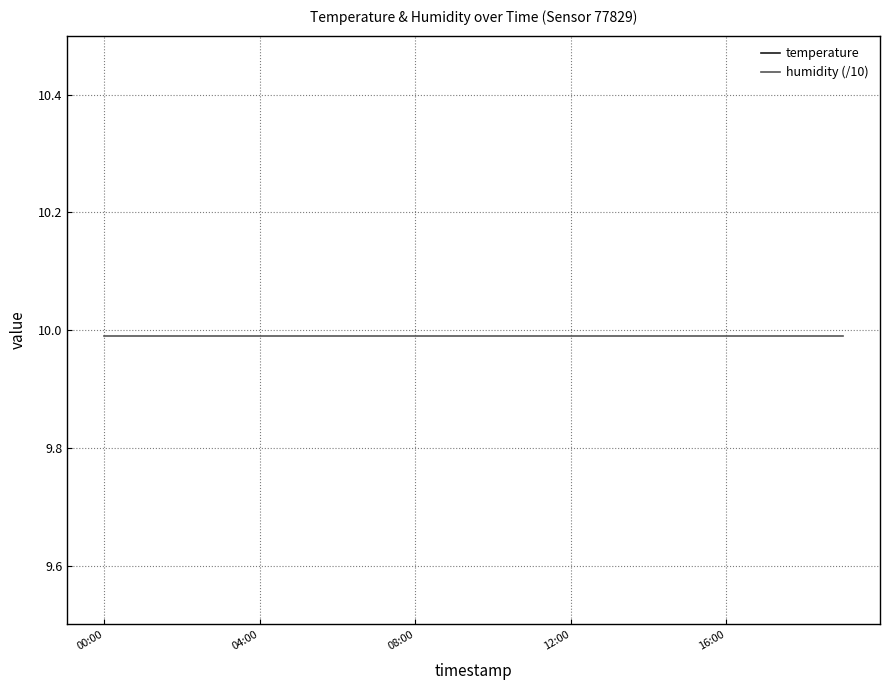

List the series in order of their overall mean, lowest first.

humidity (/10), temperature